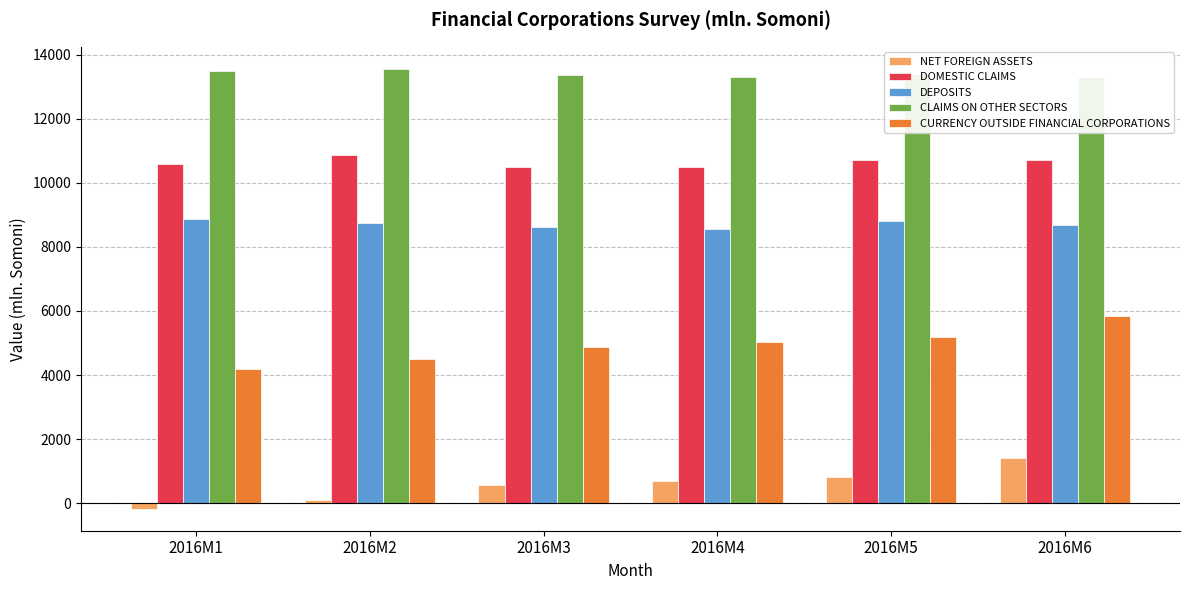

What is the minimum value for DEPOSITS?

8543.5